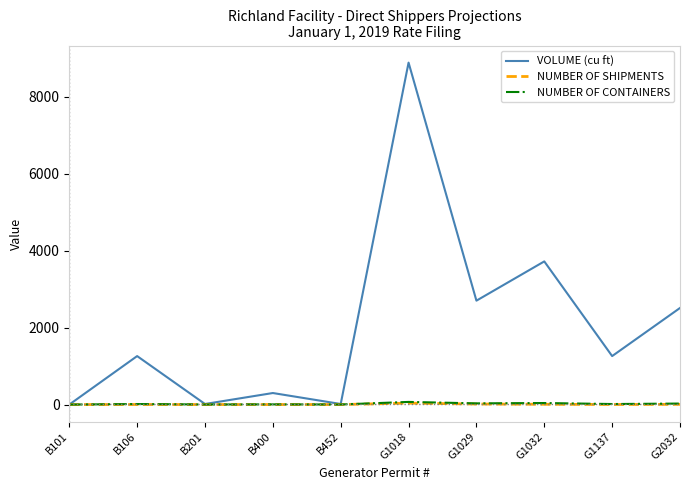

Which series has the largest total across all categories?

VOLUME (cu ft)